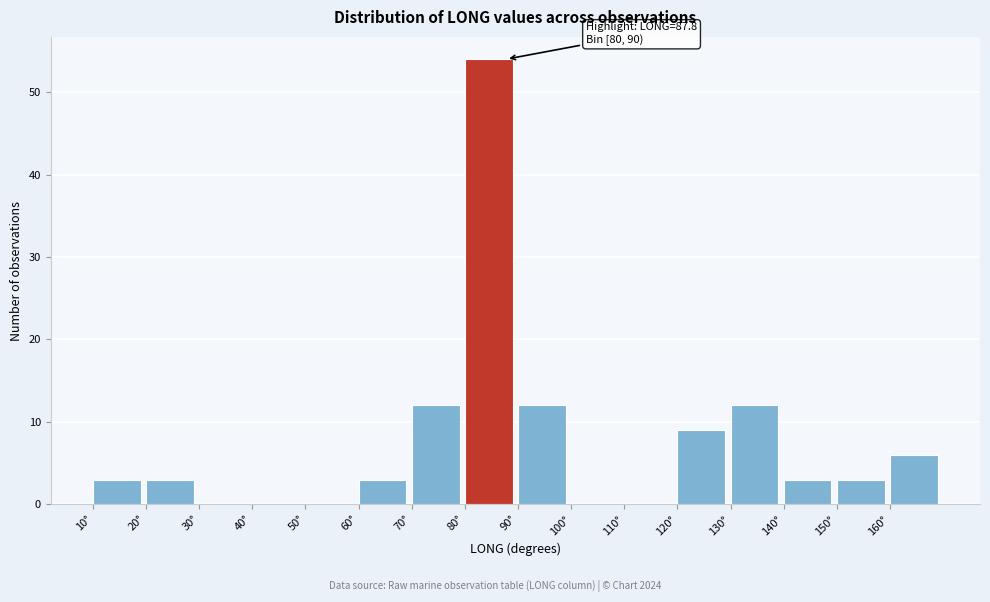

Over which range of the x-axis is the bar tallest?

80 to 90